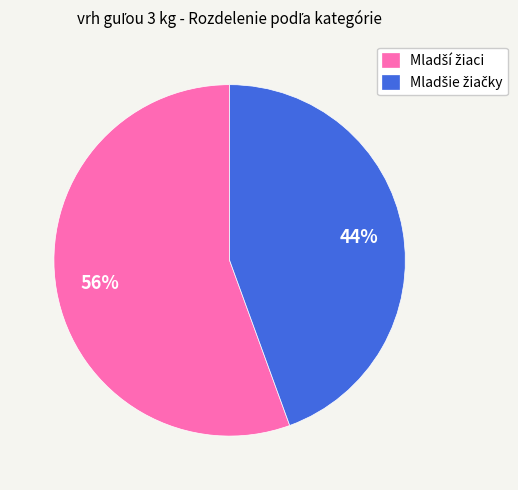

Count the number of slices in the pie.

2